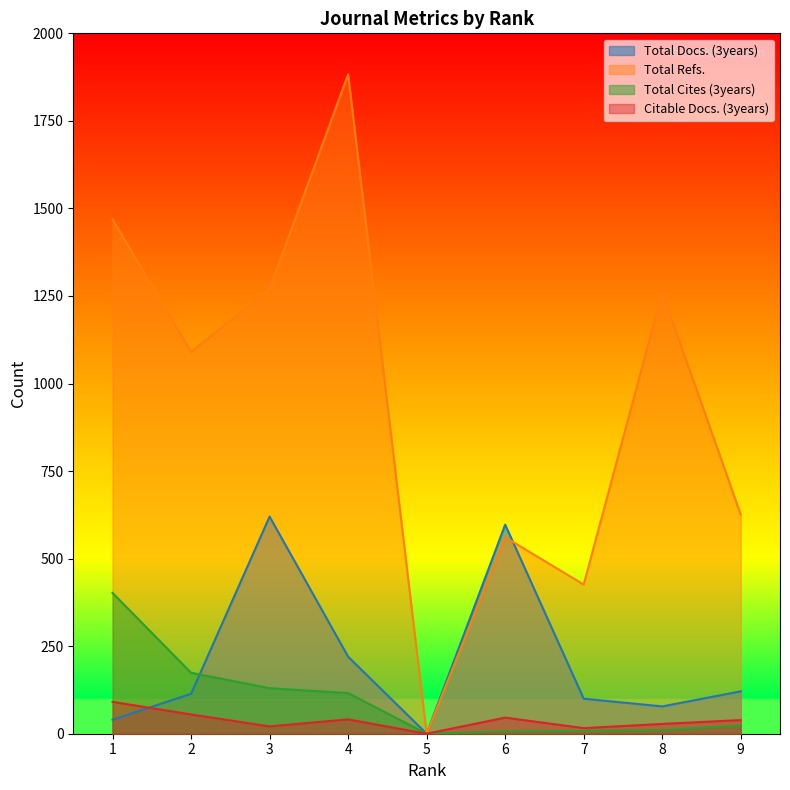

Where do Total Docs. (3years) and Citable Docs. (3years) first cross each other?

1 and 2